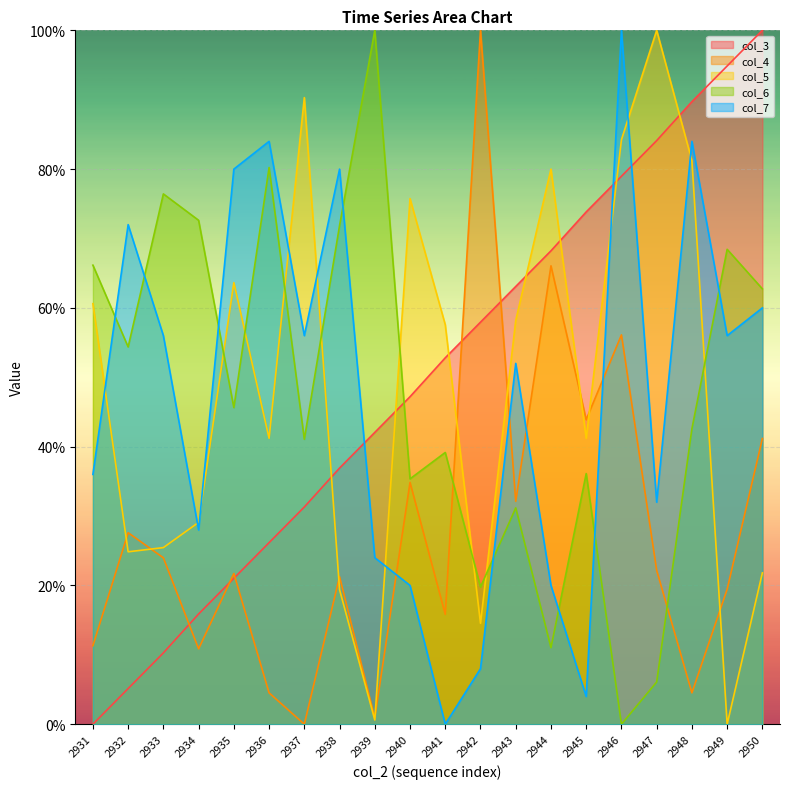

At which category is the sum across all series the highest?

2946